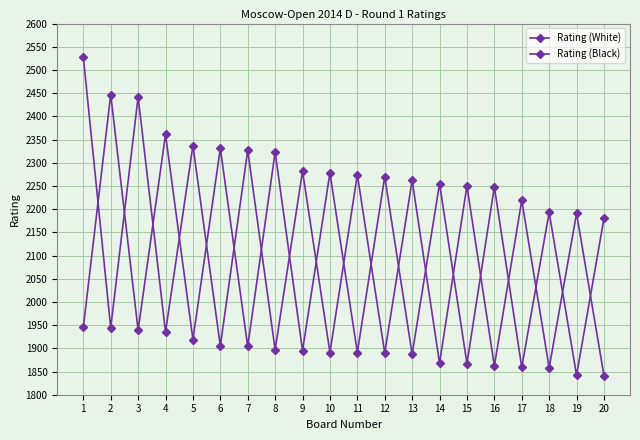

How many times do Rating (White) and Rating (Black) cross each other?

19